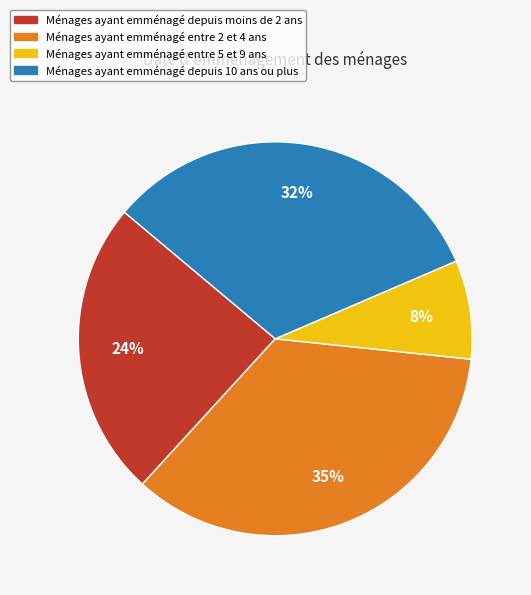

To the nearest percent, what is the average slice percentage?

25%